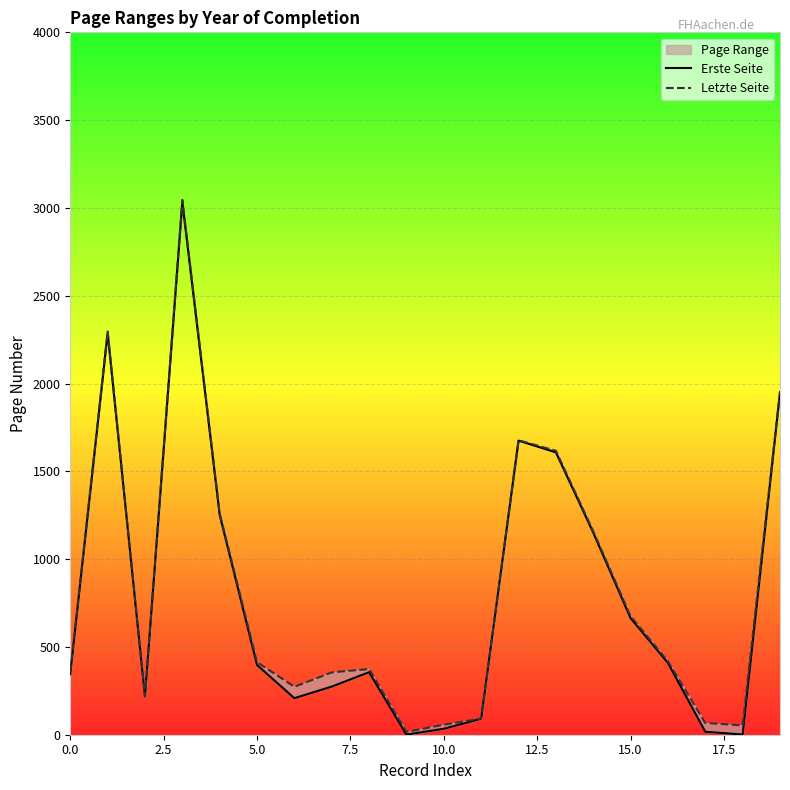

What is the label of the 11th point from the right?

9